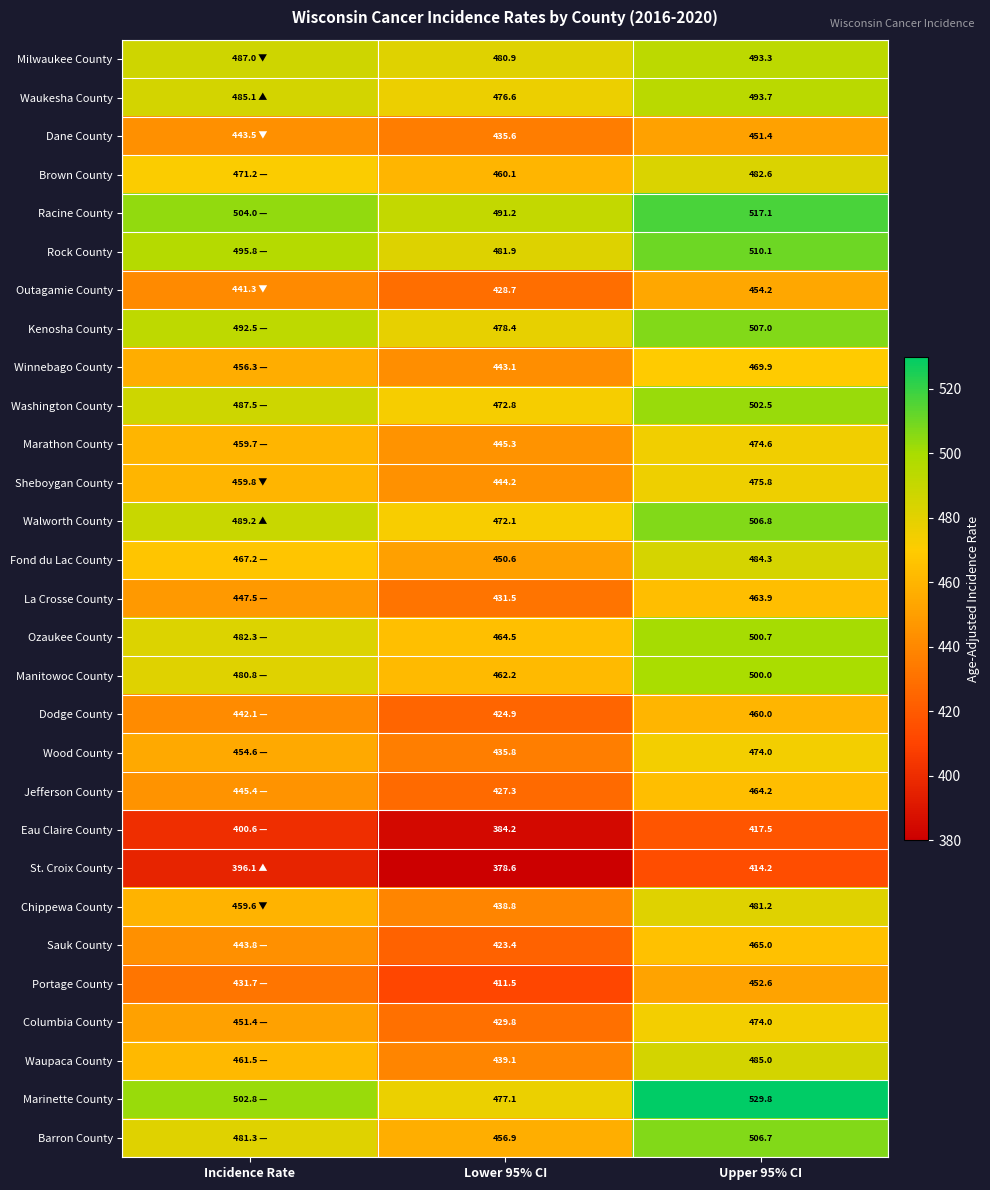

The value of Milwaukee County at Upper 95% CI is 251.6. True or false?

False